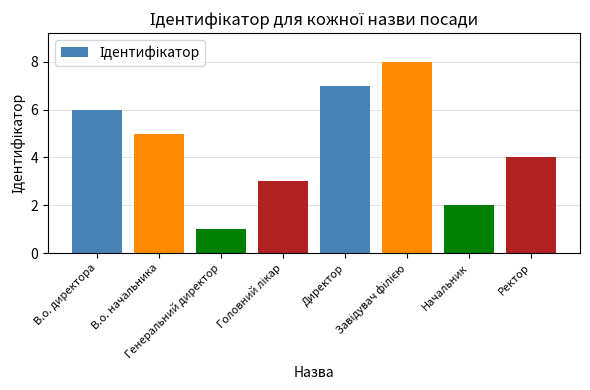

Does the chart contain any negative values?

No